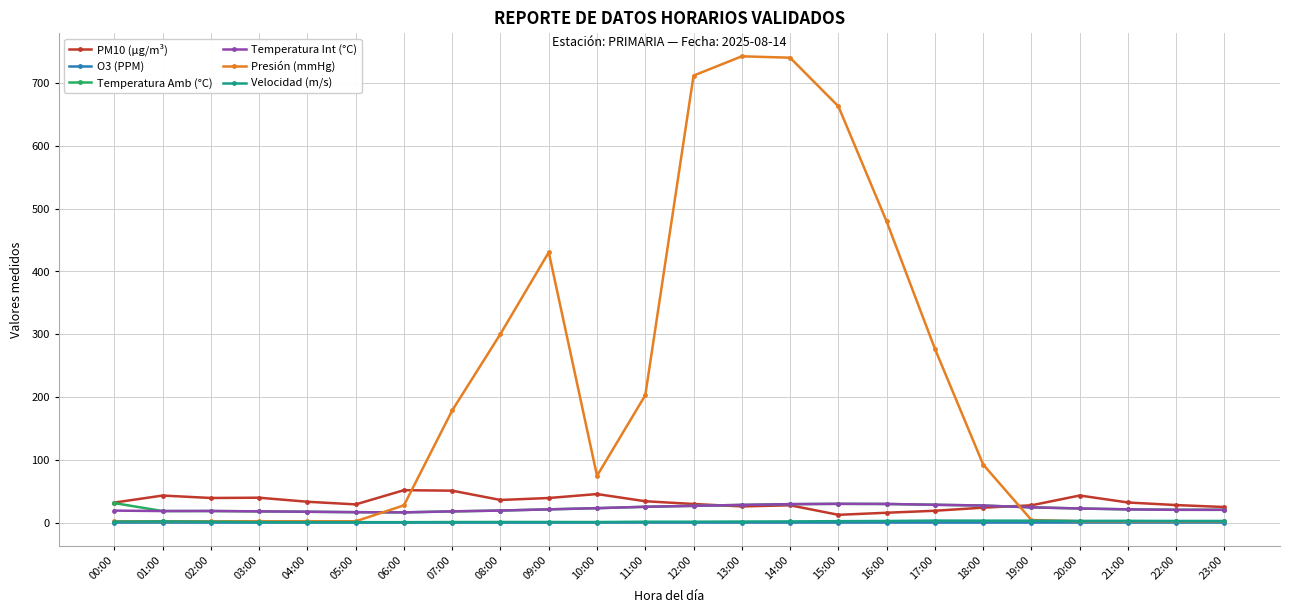

What is the maximum value for Temperatura Int (°C)?

29.8